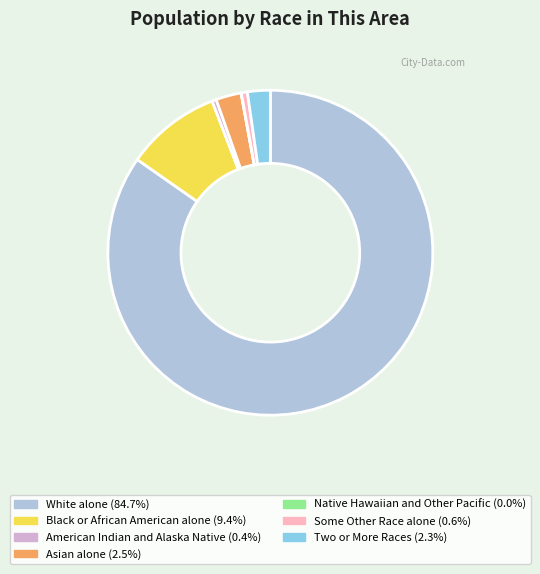

Which slice is the largest?

White alone